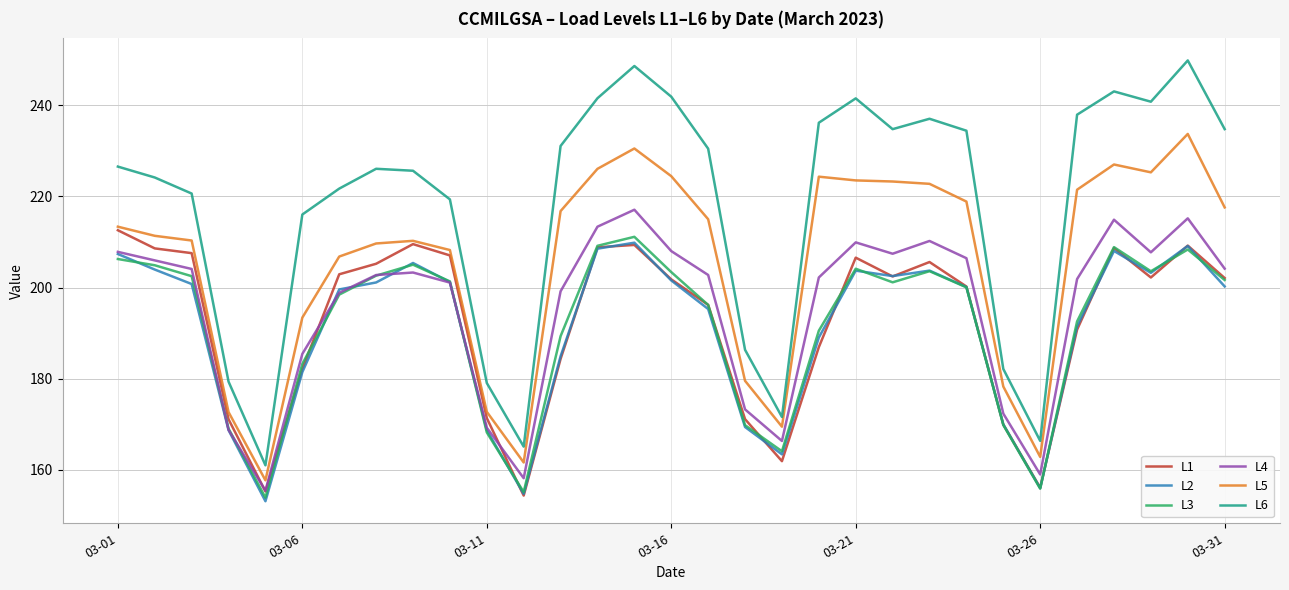

What is the greatest value displayed?

249.8